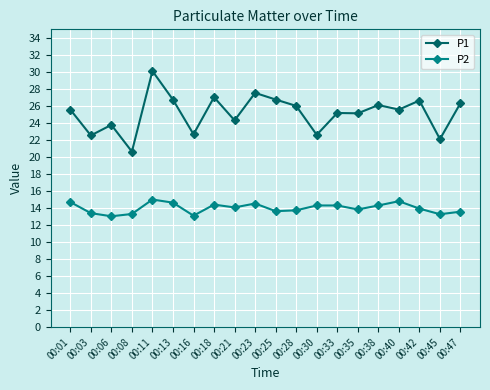

What is the approximate value of P2 at 00:40?

14.8